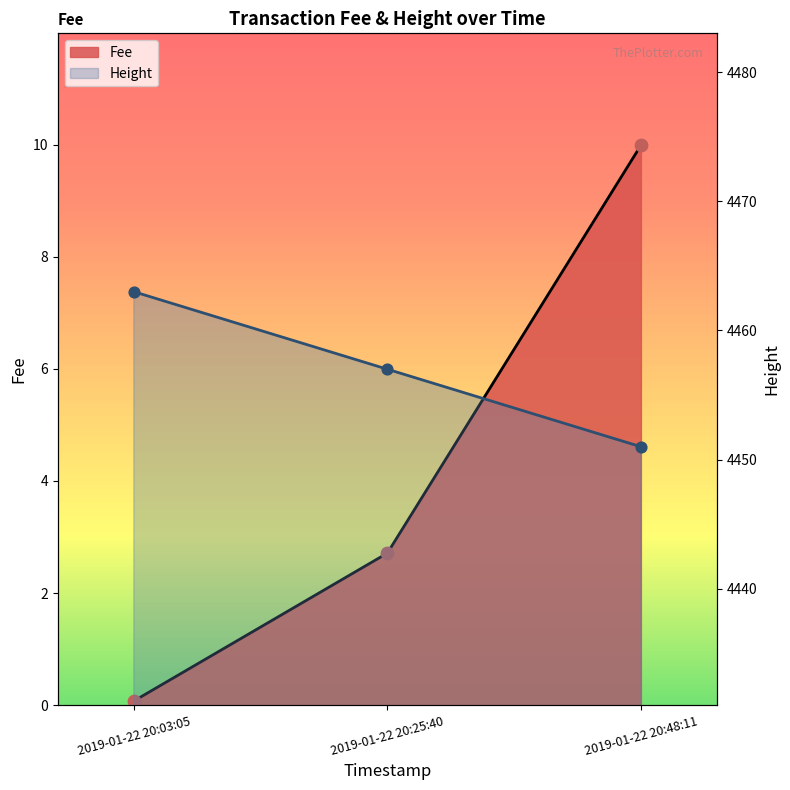

At which category is the sum across all series the highest?

2019-01-22 20:03:05